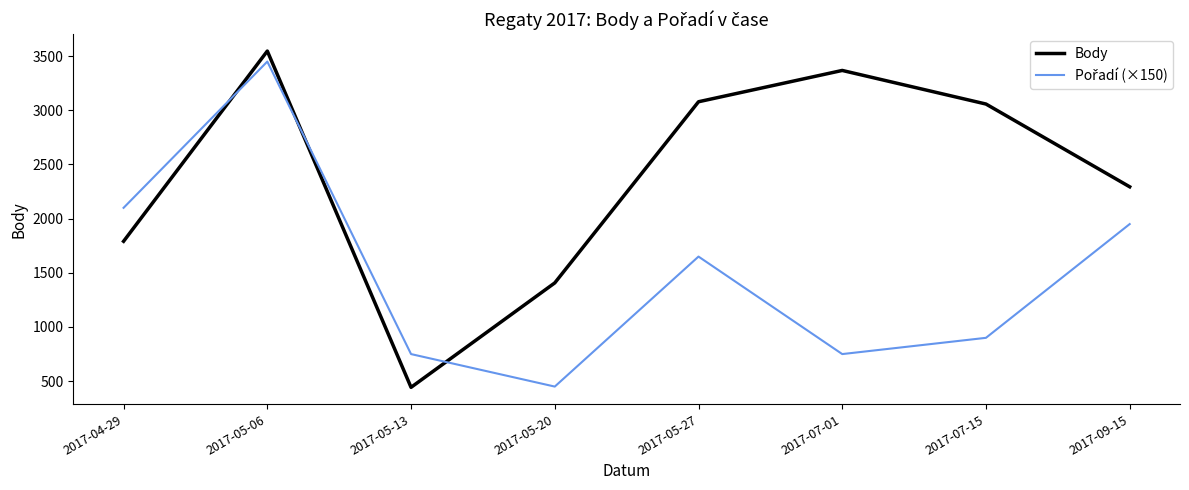

What is the difference between the Body values at 2017-07-01 and 2017-05-13?

2925